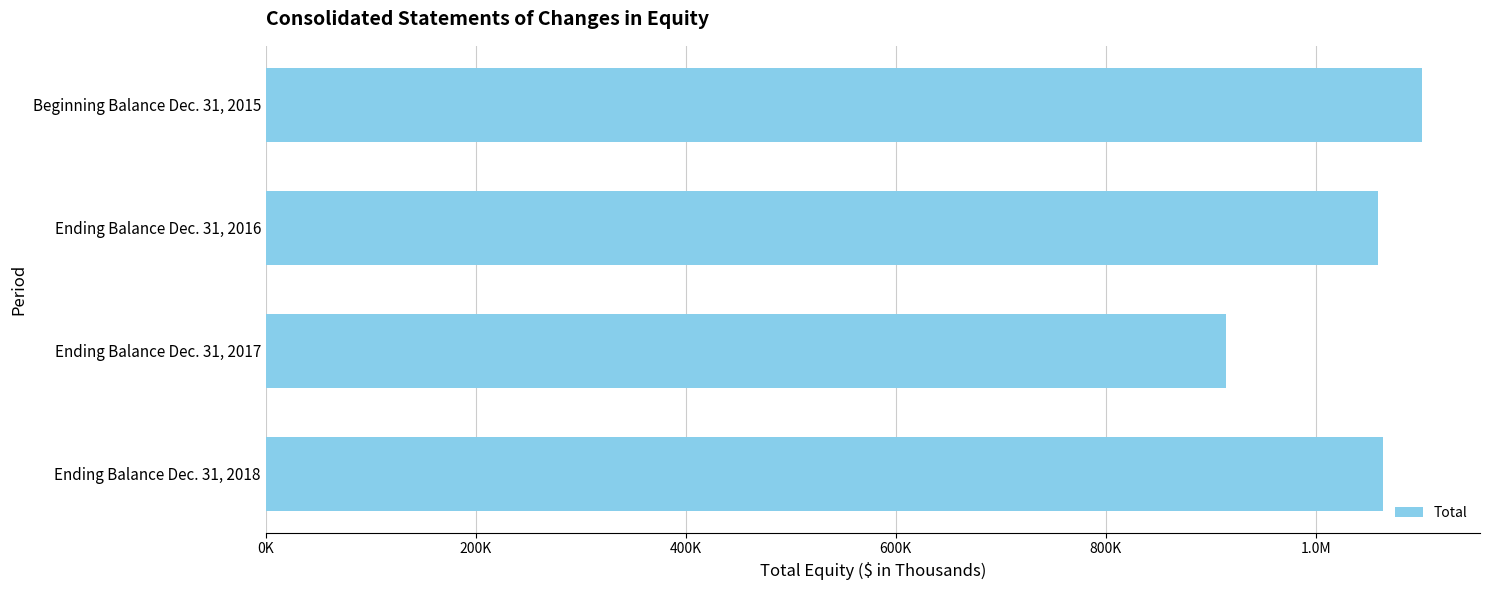

Does the chart contain any negative values?

No